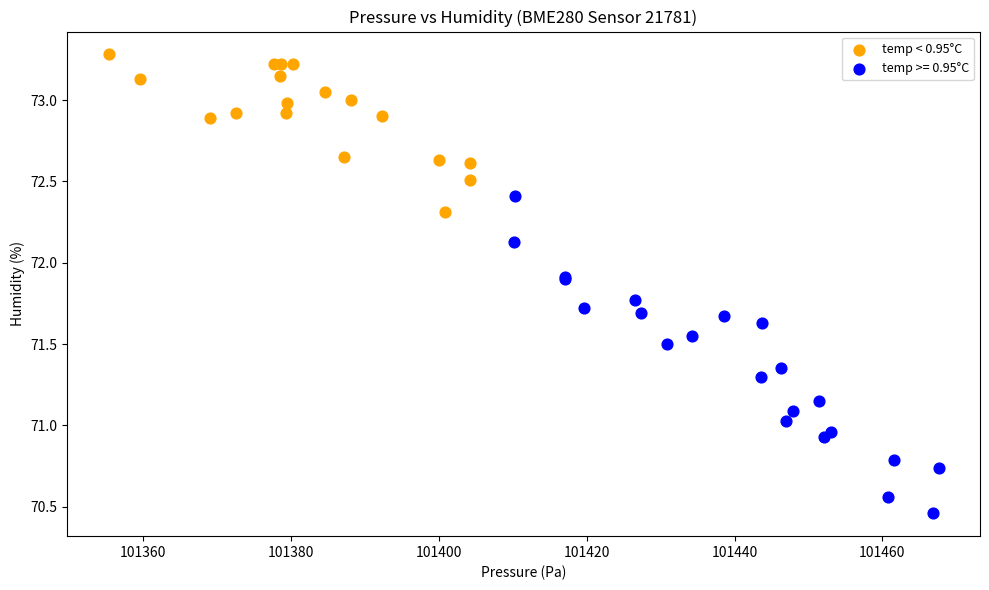

Which series contains the highest Y value?

temp < 0.95°C